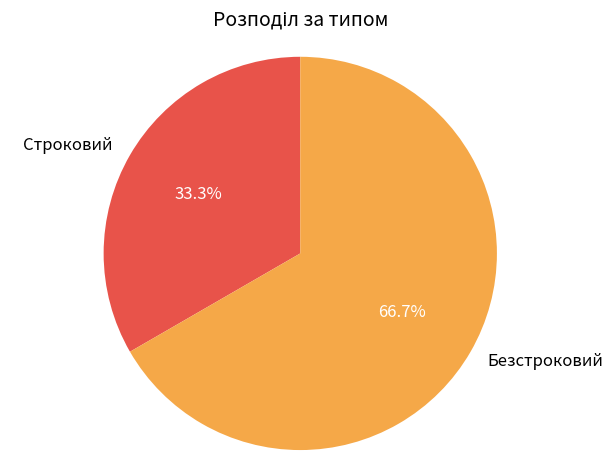

To the nearest percent, what percentage of the pie is Безстроковий?

67%